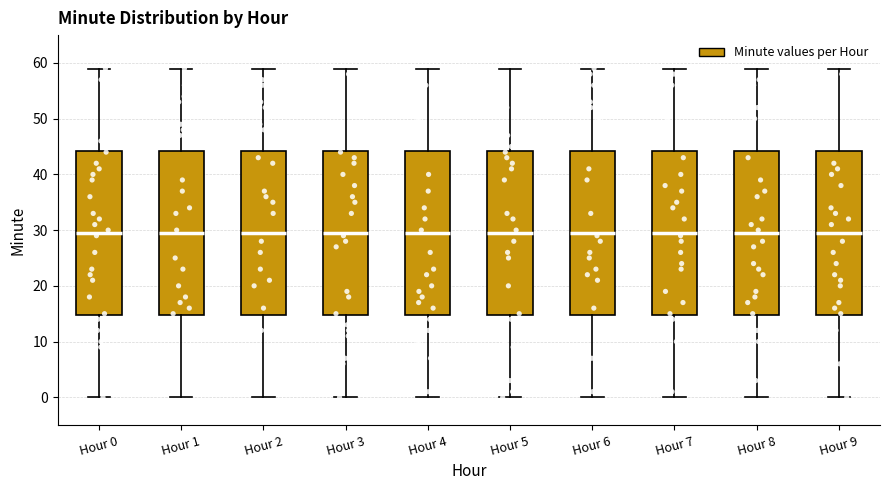

Reading left to right, read every box against the y-axis: the position of its median line, the range the box covers, and the ends of its whiskers. The values are not printed on the chart, so give them approximately, as read against the axis.

Hour 0: median 30, box 15 to 44, whiskers 0 to 59
Hour 1: median 30, box 15 to 44, whiskers 0 to 59
Hour 2: median 30, box 15 to 44, whiskers 0 to 59
Hour 3: median 30, box 15 to 44, whiskers 0 to 59
Hour 4: median 30, box 15 to 44, whiskers 0 to 59
Hour 5: median 30, box 15 to 44, whiskers 0 to 59
Hour 6: median 30, box 15 to 44, whiskers 0 to 59
Hour 7: median 30, box 15 to 44, whiskers 0 to 59
Hour 8: median 30, box 15 to 44, whiskers 0 to 59
Hour 9: median 30, box 15 to 44, whiskers 0 to 59